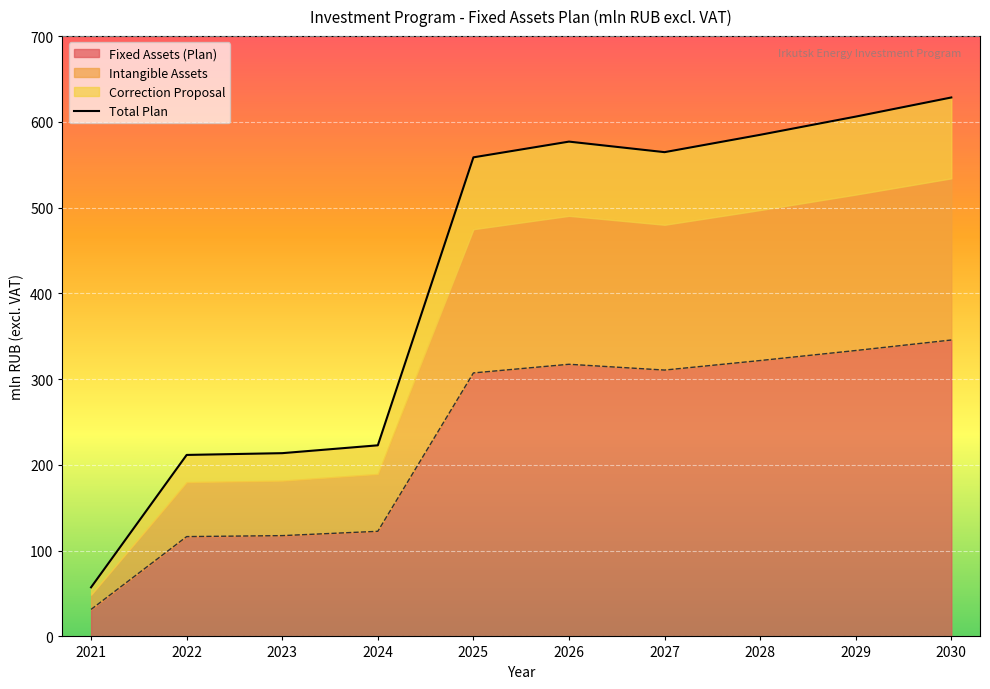

Reading left to right, extract all data points from this chart.

57.3	211.6	213.7	222.8	558.6	577.0	564.7	584.9	606.1	628.4